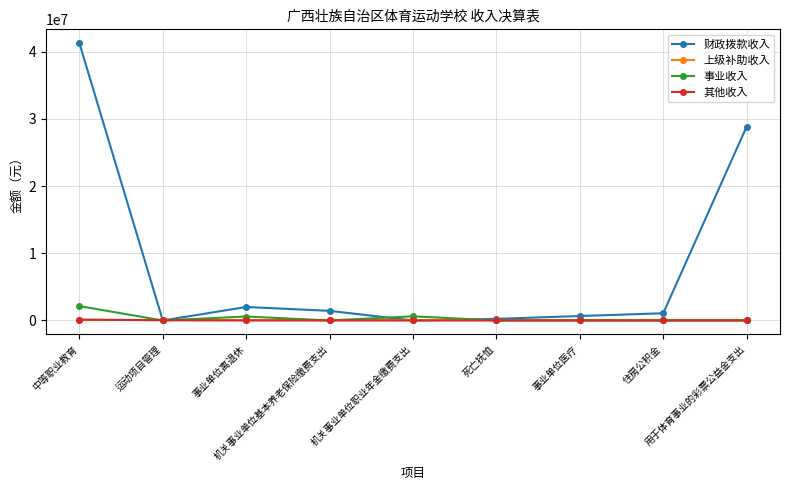

Which label corresponds to the largest value in the chart?

中等职业教育